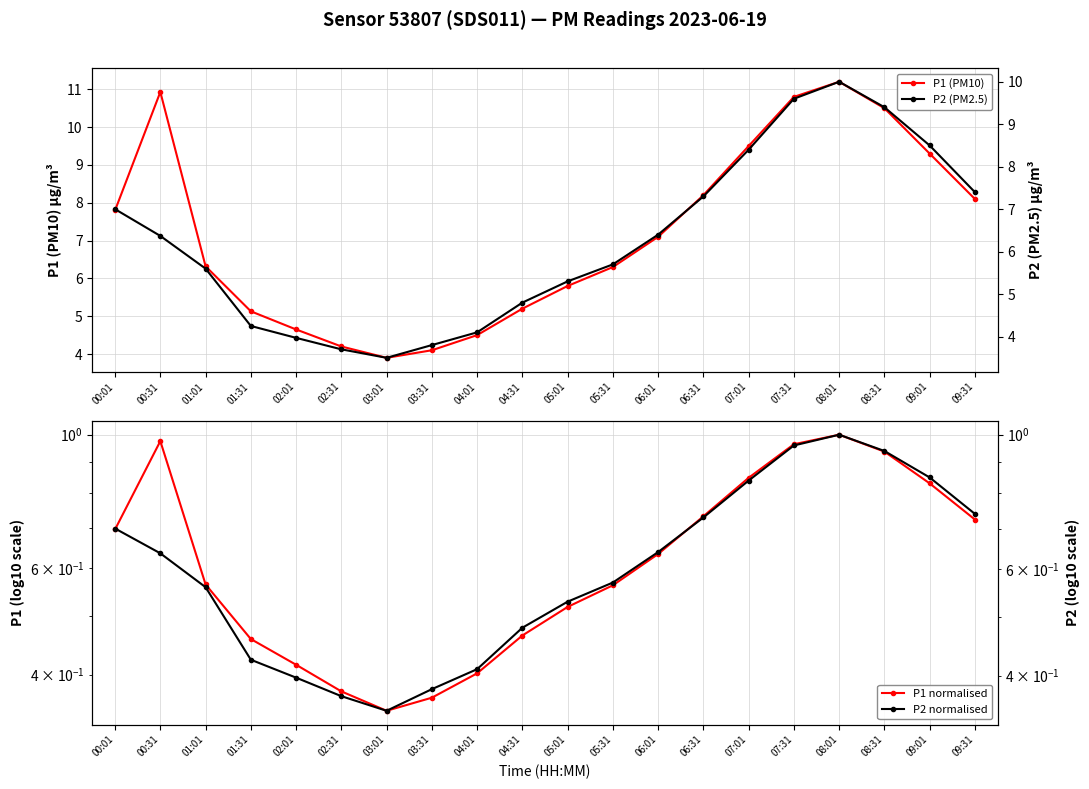

Reading left to right, transcribe all the data shown in this chart.

P1 (PM10): 7.8	10.9	6.3	5.1	4.7	4.2	3.9	4.1	4.5	5.2	5.8	6.3	7.1	8.2	9.5	10.8	11.2	10.5	9.3	8.1
P1 normalised: 0.7	1.0	0.6	0.5	0.4	0.4	0.3	0.4	0.4	0.5	0.5	0.6	0.6	0.7	0.8	1.0	1.0	0.9	0.8	0.7
P2 (PM2.5): 7.0	6.4	5.6	4.2	4.0	3.7	3.5	3.8	4.1	4.8	5.3	5.7	6.4	7.3	8.4	9.6	10.0	9.4	8.5	7.4
P2 normalised: 0.7	0.6	0.6	0.4	0.4	0.4	0.3	0.4	0.4	0.5	0.5	0.6	0.6	0.7	0.8	1.0	1.0	0.9	0.8	0.7